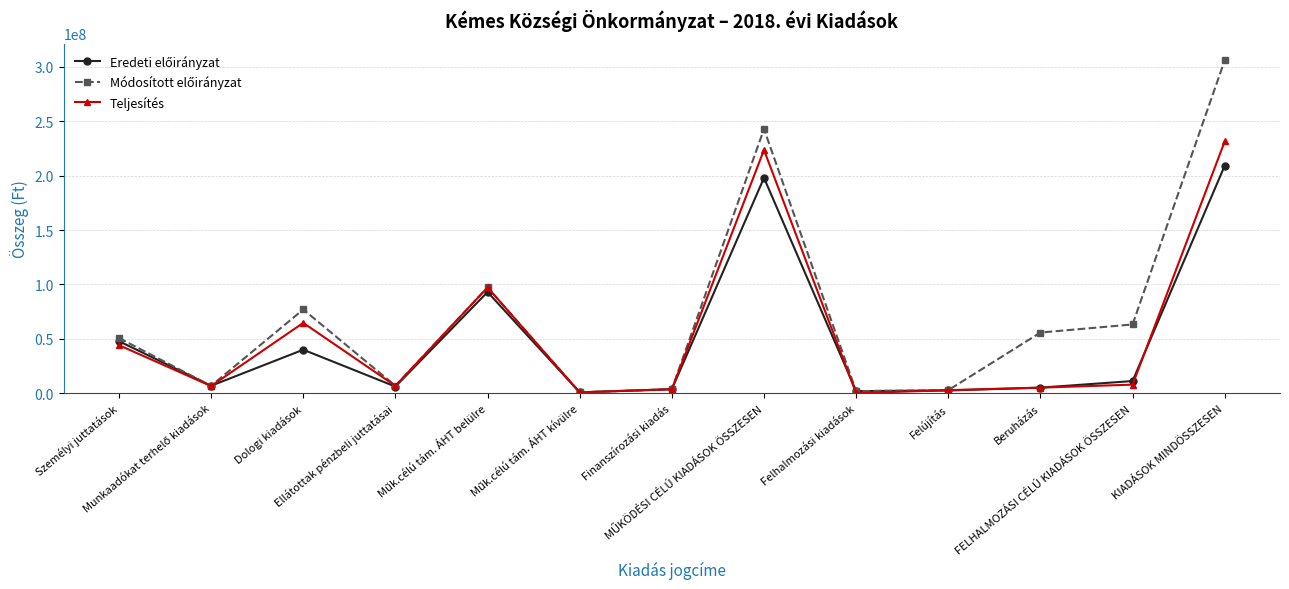

What is the maximum value for Teljesítés?

231510866